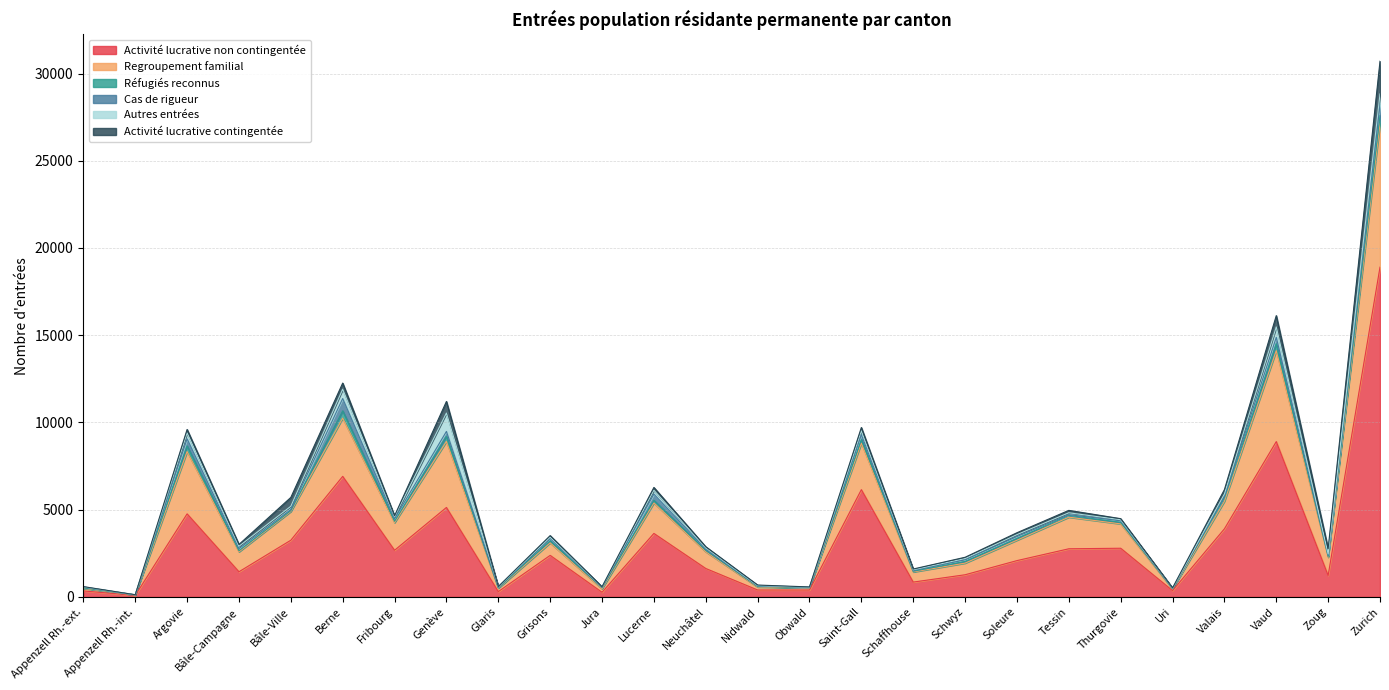

What is the difference between the Autres entrées values at Valais and Genève?

909